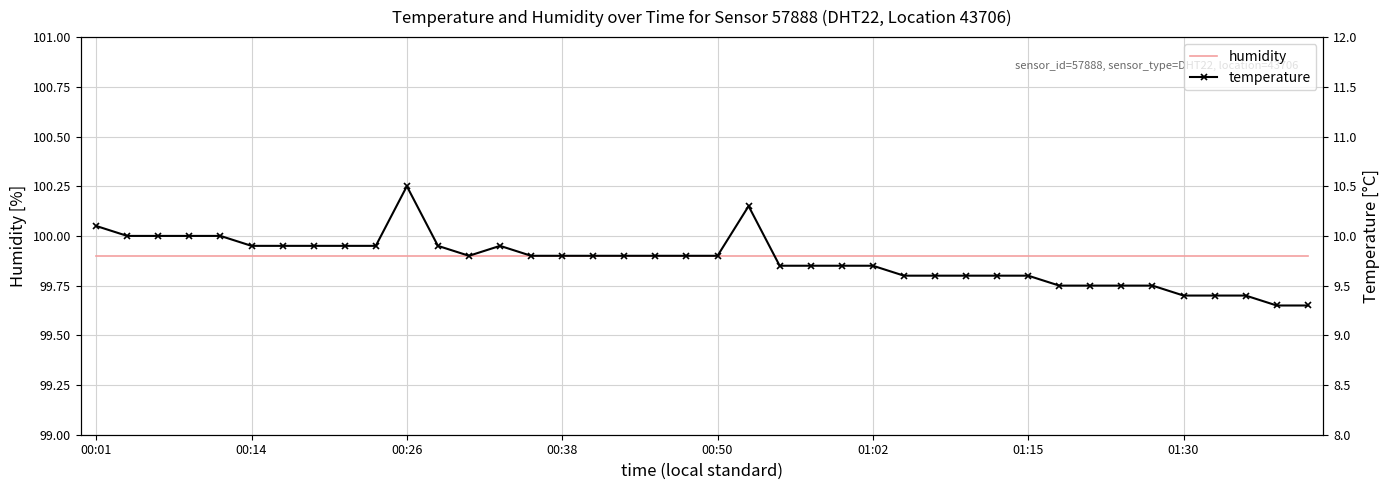

The value of temperature at 18 is 9.8. True or false?

True